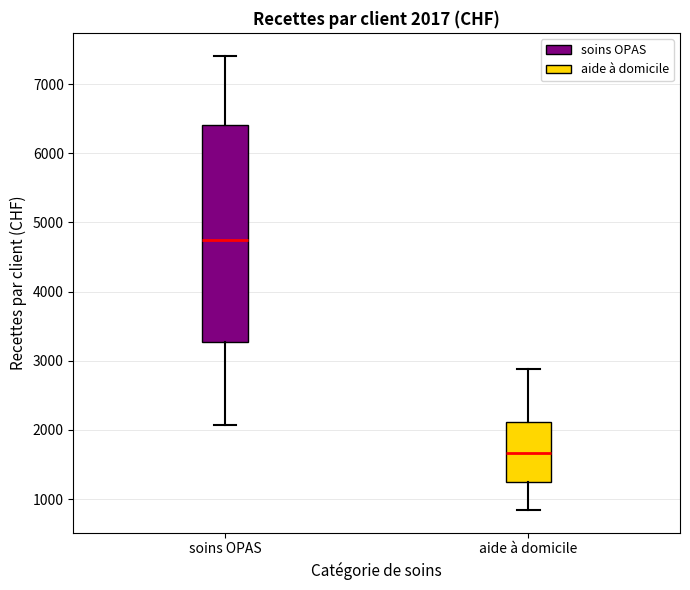

Comparing the boxes themselves (not the whiskers), which one is the tallest?

soins OPAS